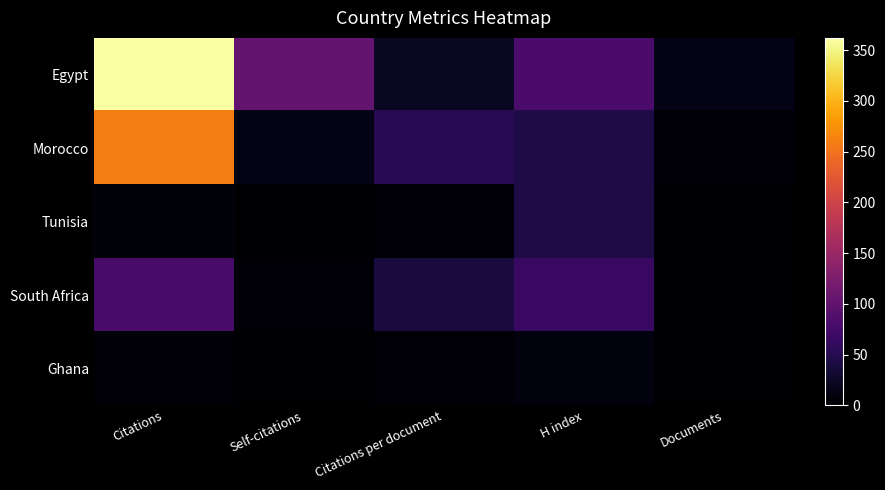

Reading left to right, list all the values displayed in this chart.

Egypt: Citations=362	Self-citations=103	Citations per document=24	H index=80	Documents=15
Morocco: Citations=260	Self-citations=13	Citations per document=52	H index=44	Documents=5
Tunisia: Citations=6	Self-citations=1	Citations per document=3	H index=45	Documents=2
South Africa: Citations=78	Self-citations=3	Citations per document=39	H index=66	Documents=2
Ghana: Citations=3	Self-citations=0	Citations per document=3	H index=9	Documents=1